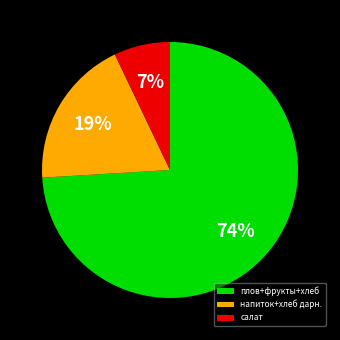

Between плов+фрукты+хлеб and напиток+хлеб дарн., which is larger?

плов+фрукты+хлеб